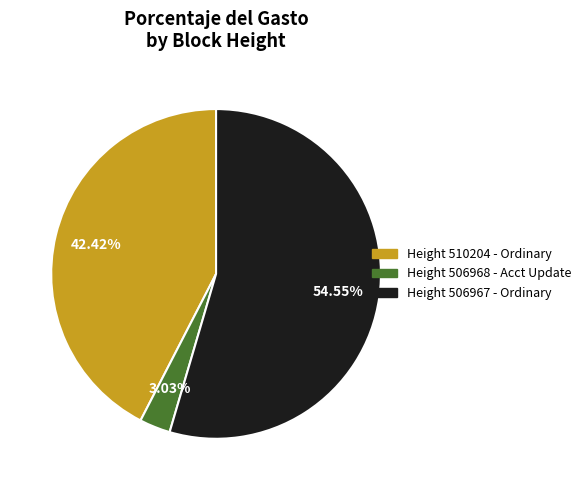

Which category accounts for the majority?

Height 506967 - Ordinary